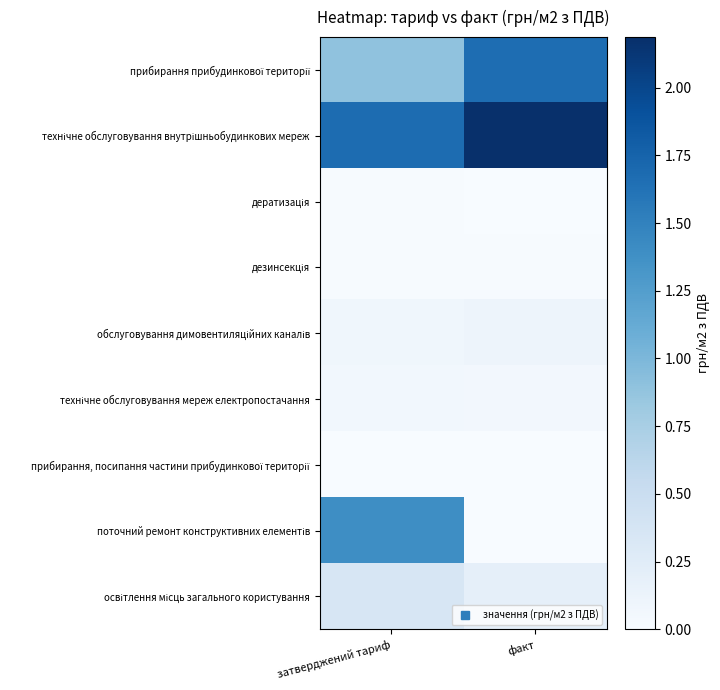

What is the total value across all series at затверджений тариф?

4.5